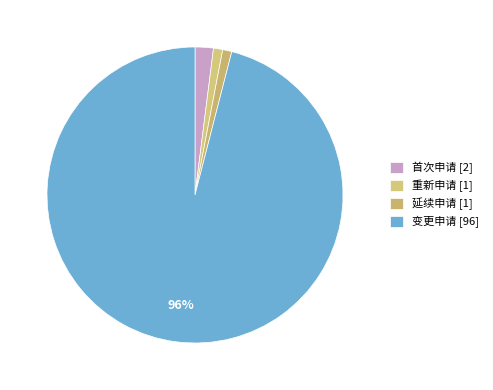

Which category has the biggest portion of the pie?

变更申请